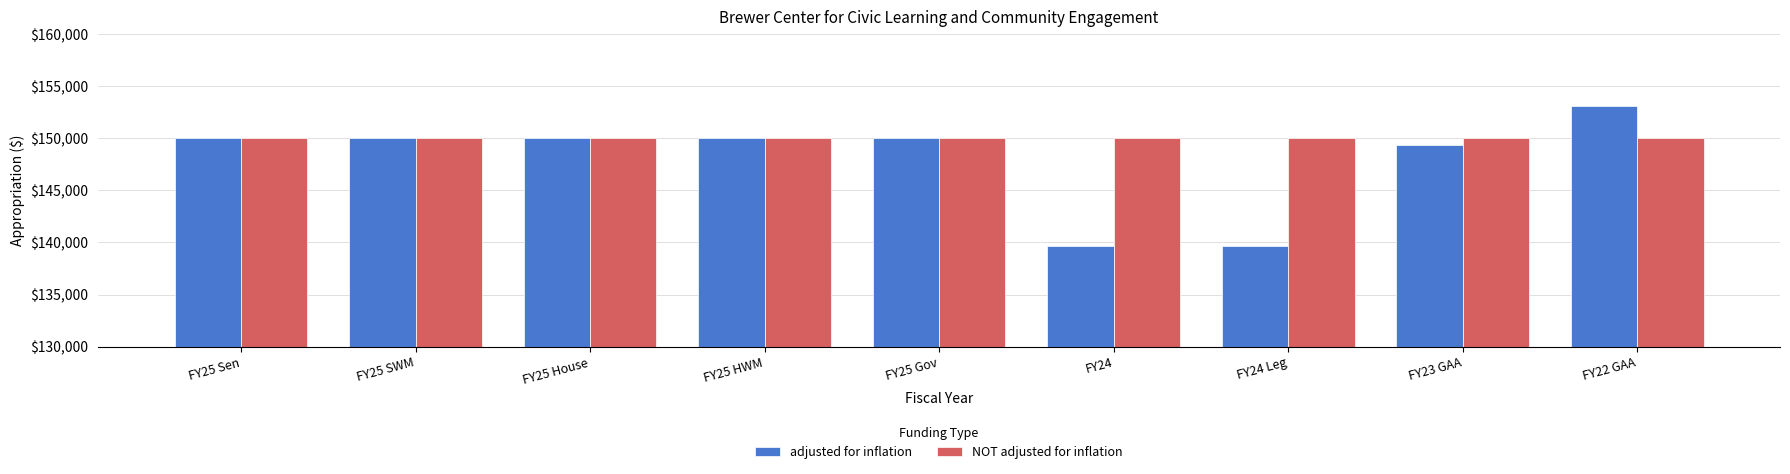

What is the sum of all NOT adjusted for inflation values?

1350000